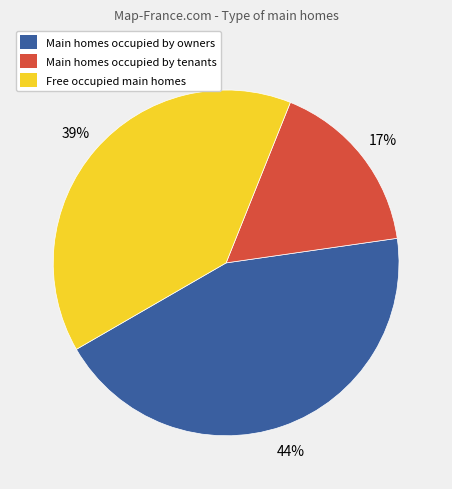

Is the sum of Free occupied main homes and Main homes occupied by owners greater than half?

Yes